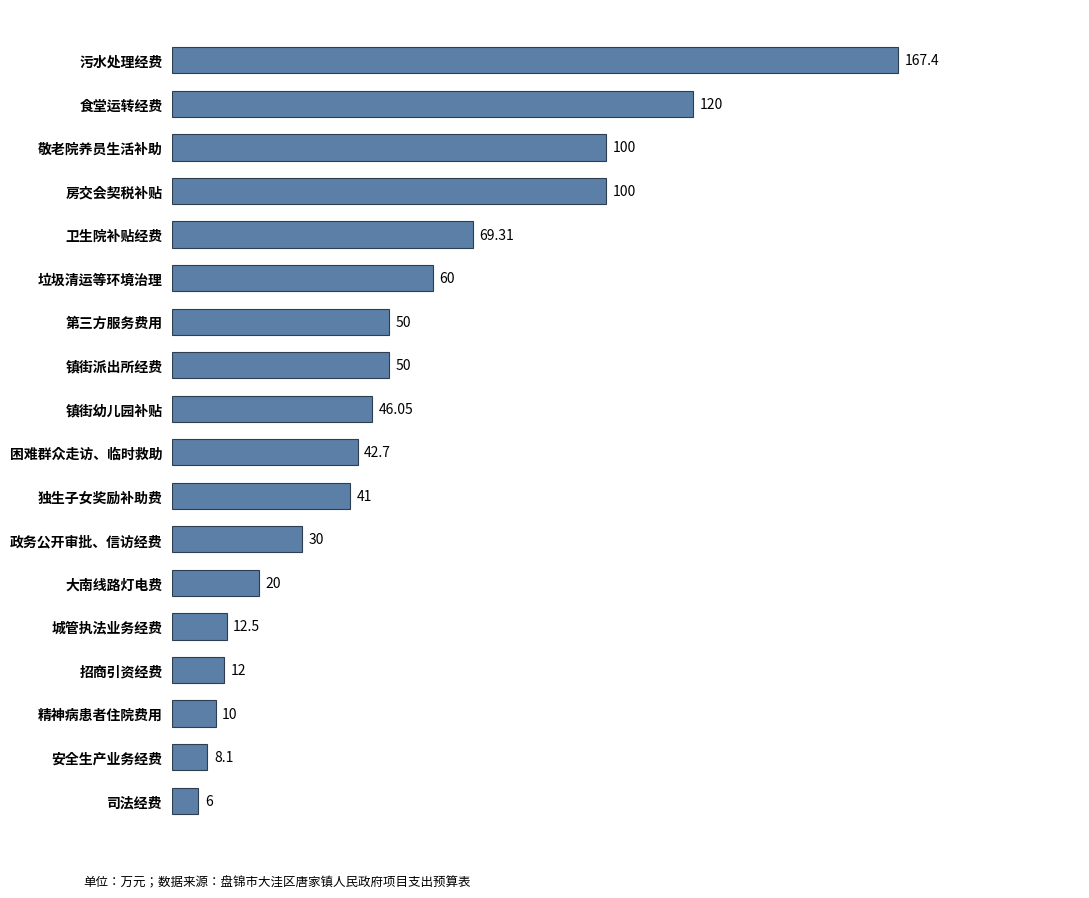

Between 安全生产业务经费 and 司法经费, which is larger?

安全生产业务经费